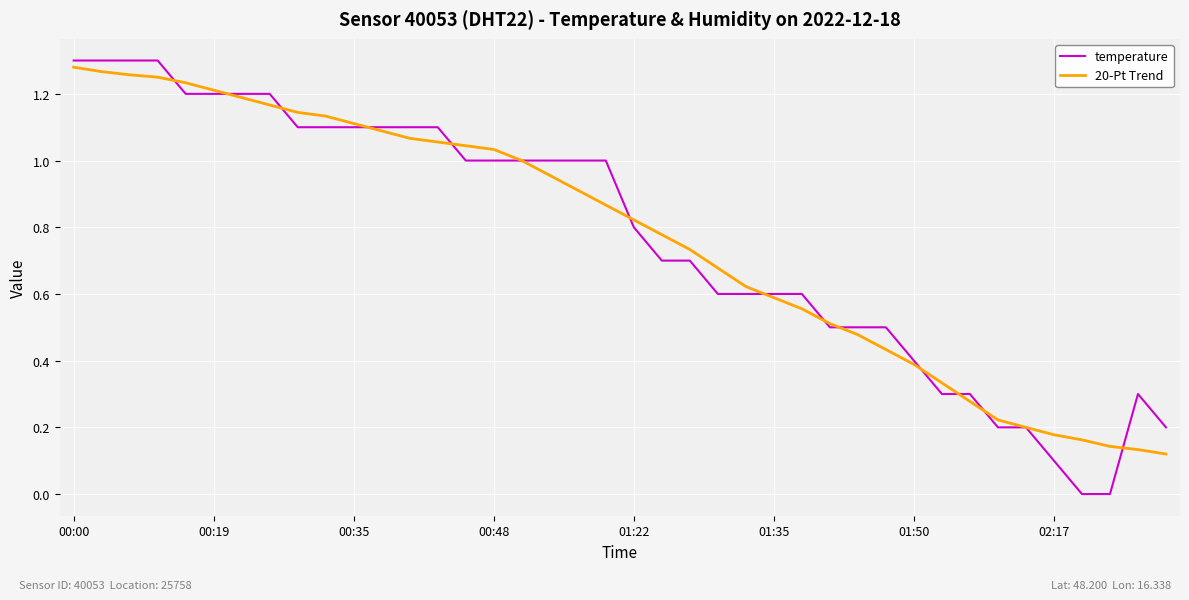

Which series has the widest spread of values?

temperature